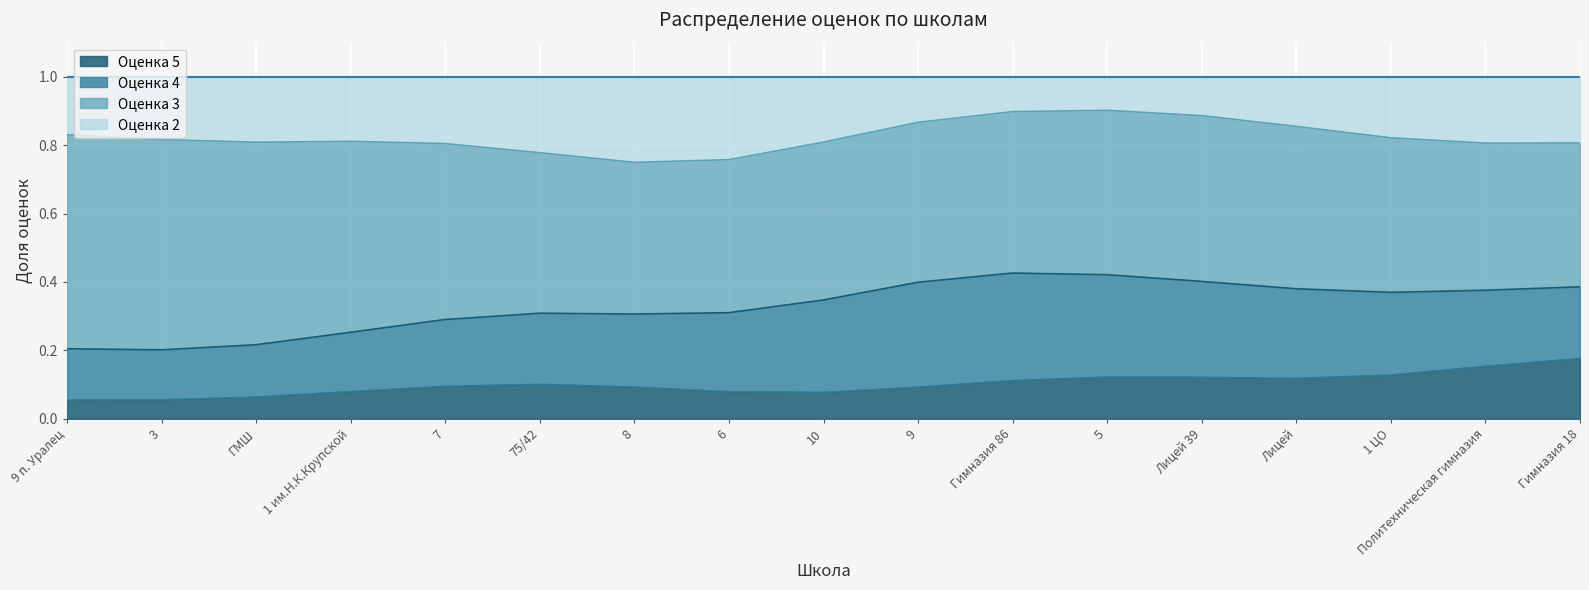

The value of Оценка 5 at 5 is 0.0. True or false?

False